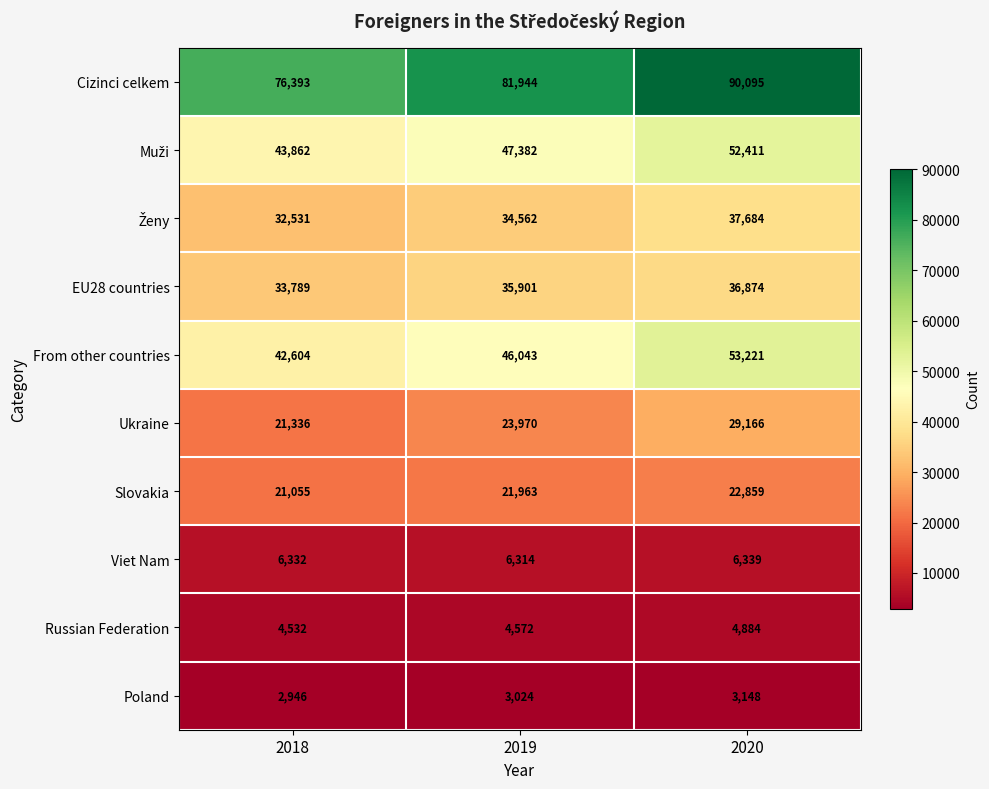

What is the total value across all series at 2020?

336681